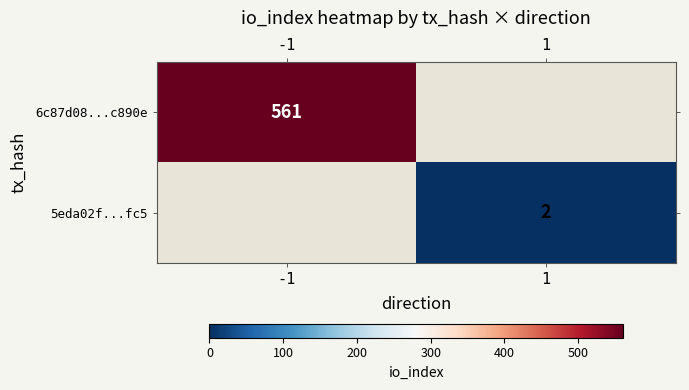

True or false: 6c87d08...c890e has a value of 845.9 at -1.

False